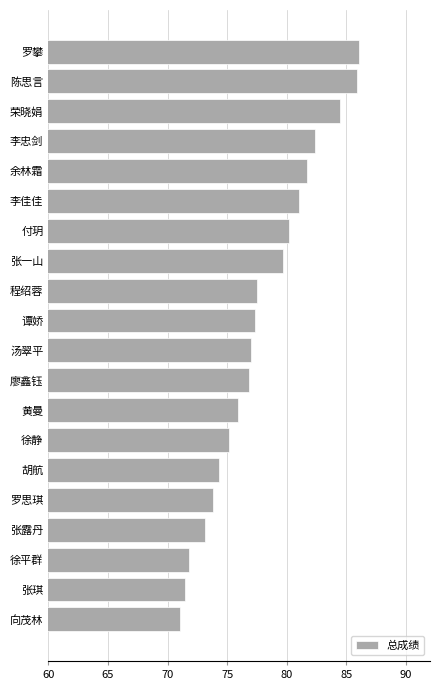

The value at 向茂林 is 118.0. True or false?

False